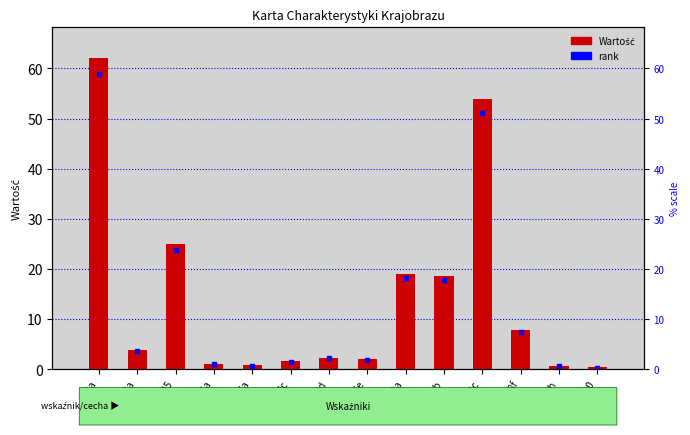

Which series reaches the maximum Y coordinate?

Wartość